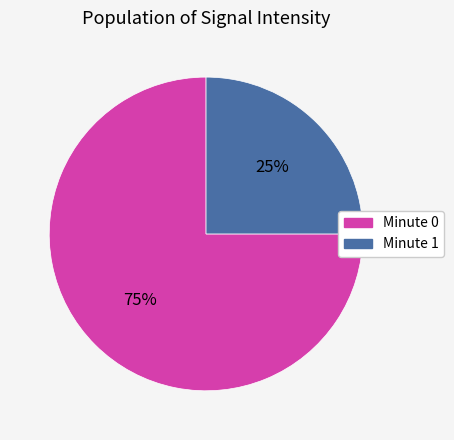

Is it true that Minute 0 is 75% of the pie?

True